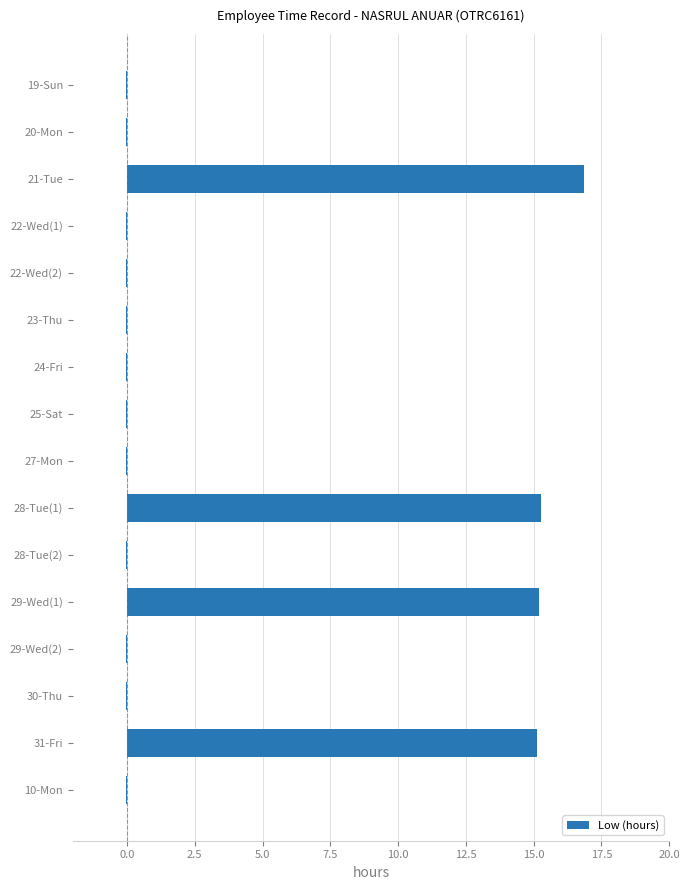

What is the sum of all values?

61.9